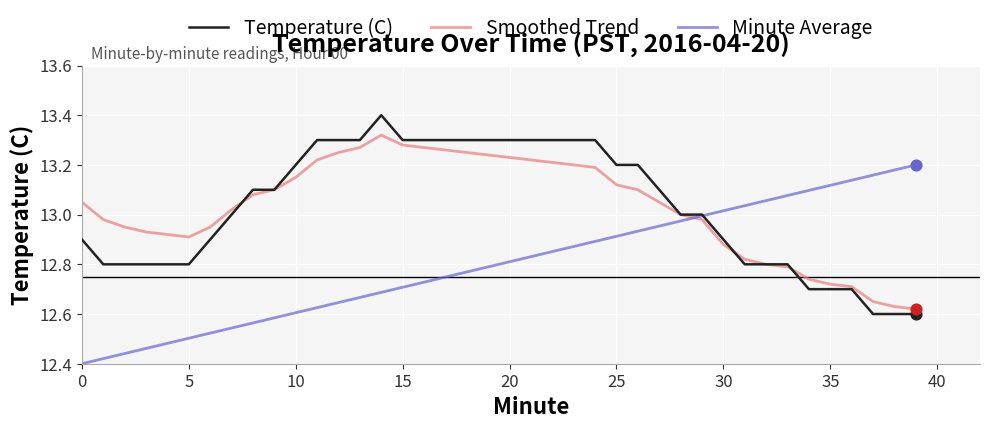

What are all the series names shown in the legend?

Temperature (C), Smoothed Trend, Minute Average